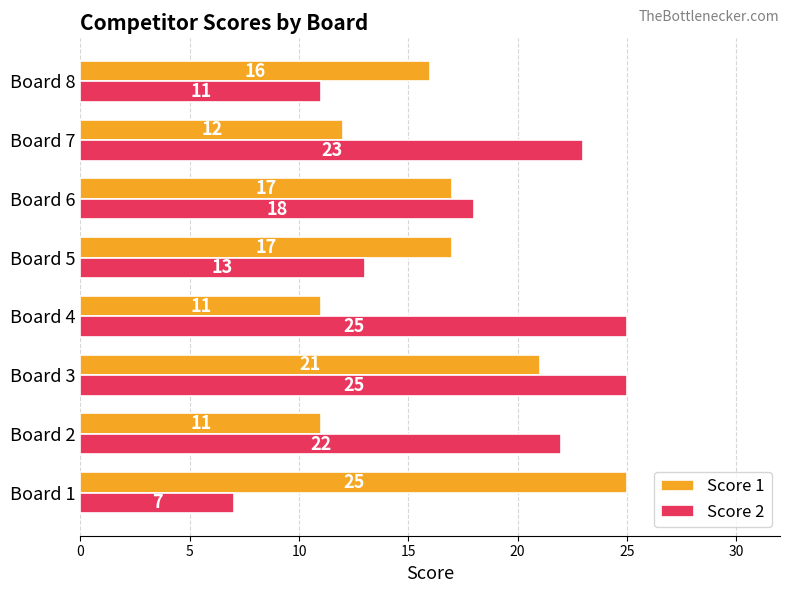

Which series has the largest total across all categories?

Score 2